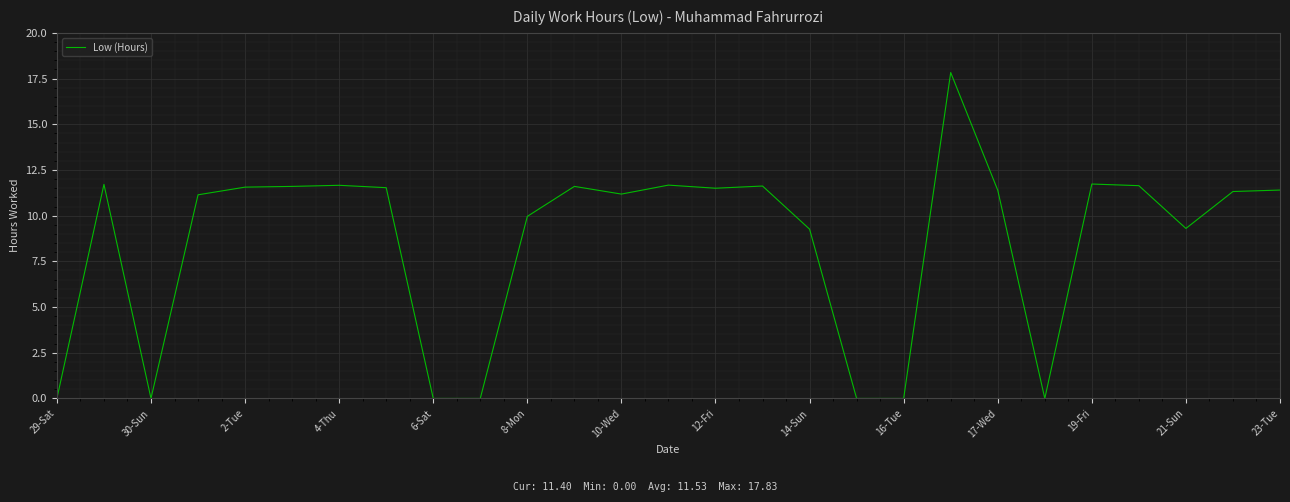

What is the maximum value shown in the chart?

17.8